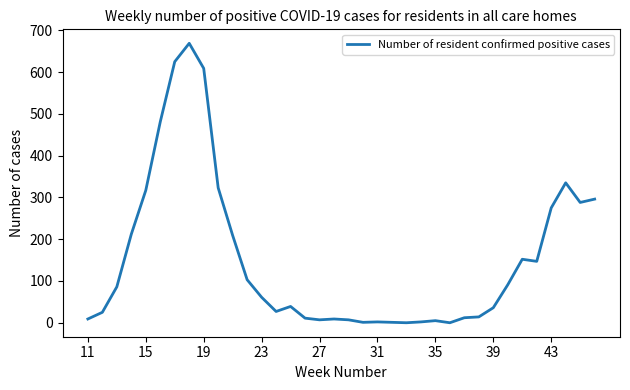

The value at 39 is 36. True or false?

True